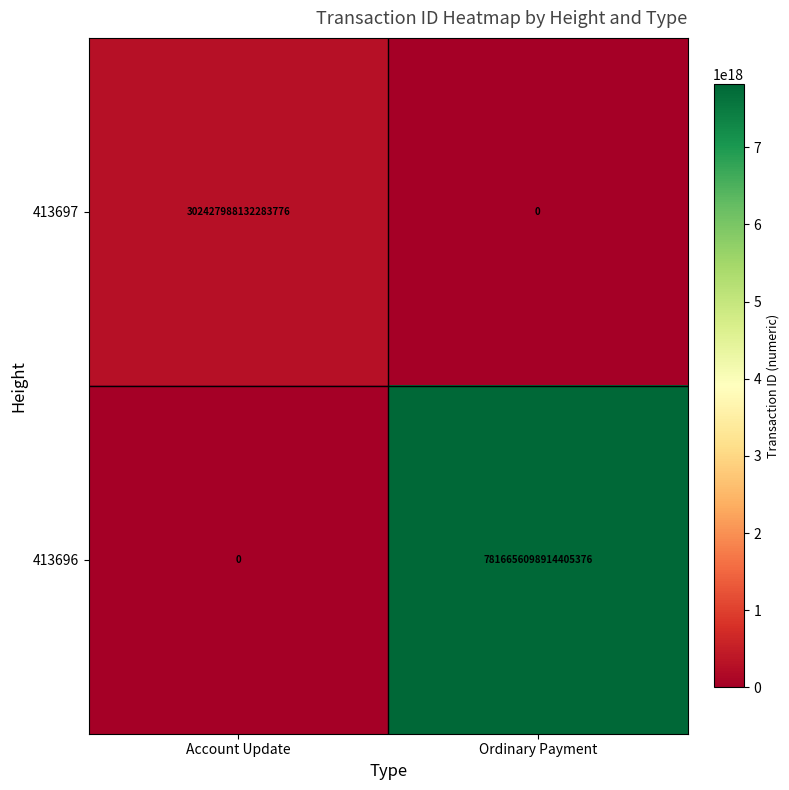

Which label corresponds to the largest value in the chart?

Ordinary Payment